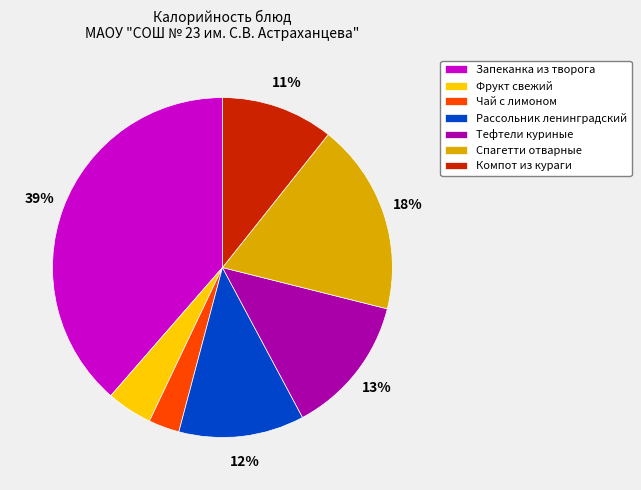

True or false: Чай с лимоном accounts for 11% of the total.

False